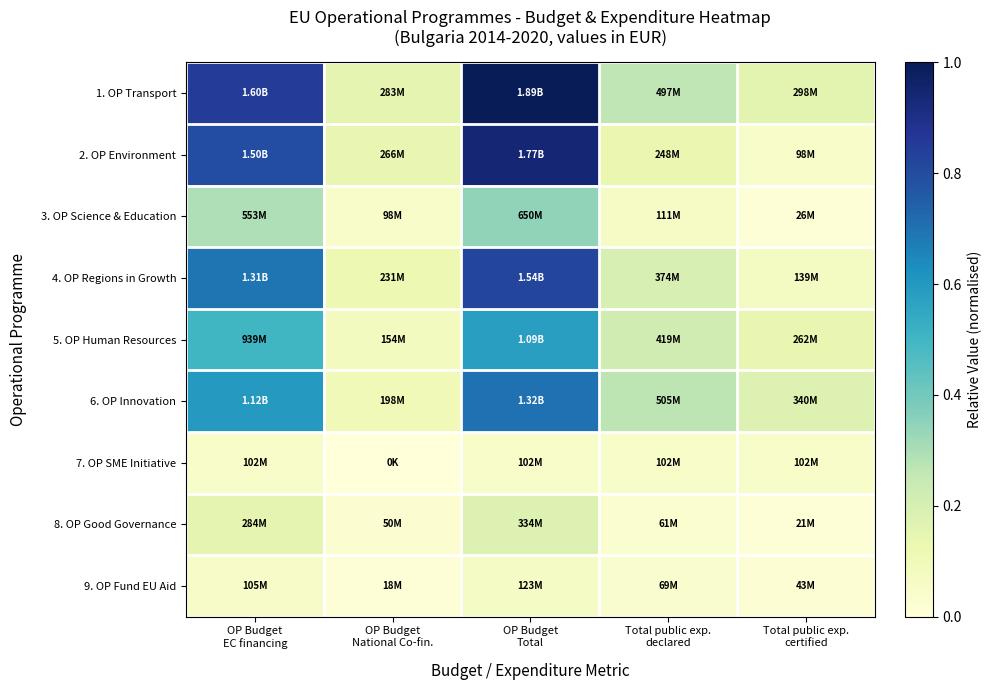

At which category is the sum across all series the highest?

OP Budget
Total